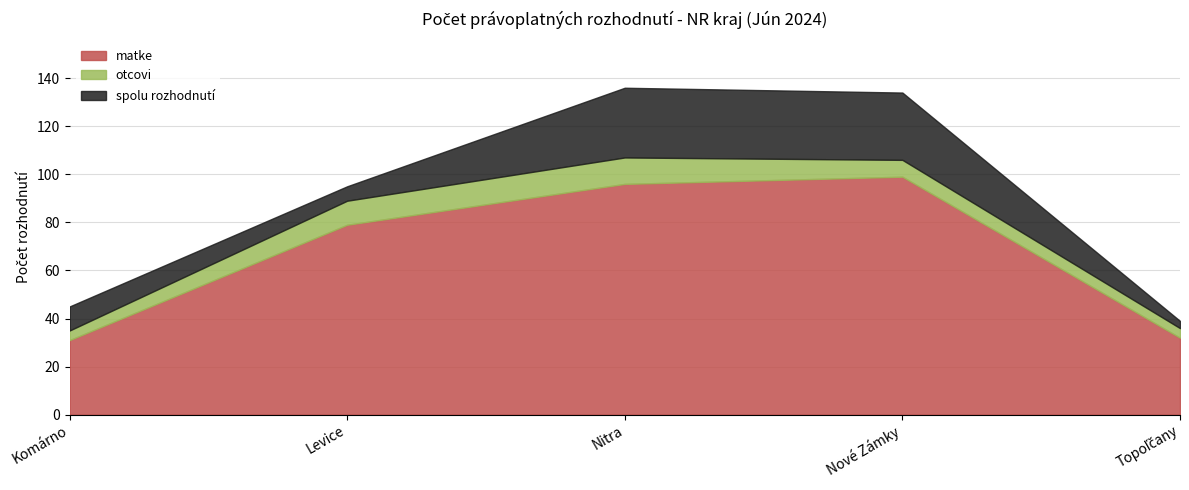

How many values in the otcovi series exceed 7?

2